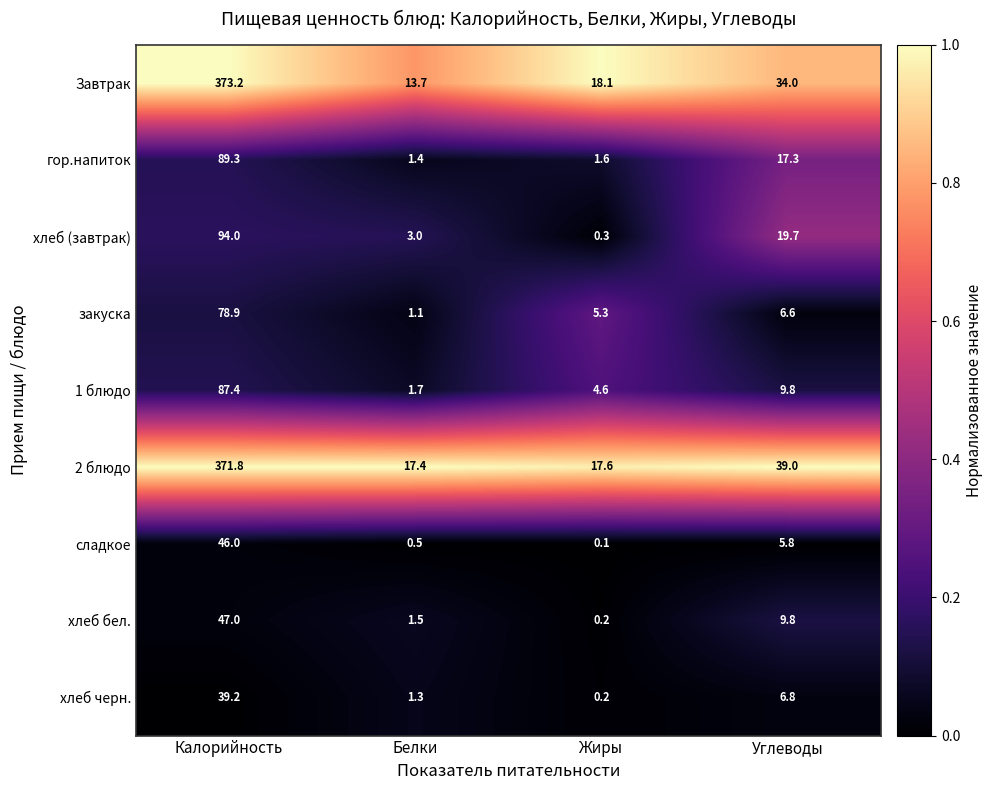

List the series in order of their peak value, lowest first.

хлеб черн., сладкое, хлеб бел., закуска, 1 блюдо, гор.напиток, хлеб (завтрак), 2 блюдо, Завтрак